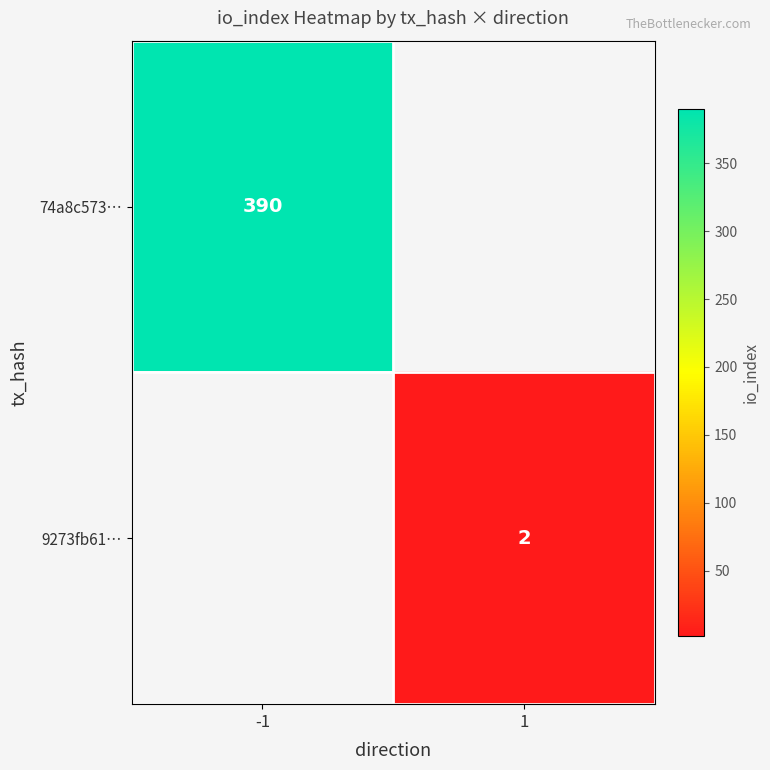

Count the number of data series in this chart.

2